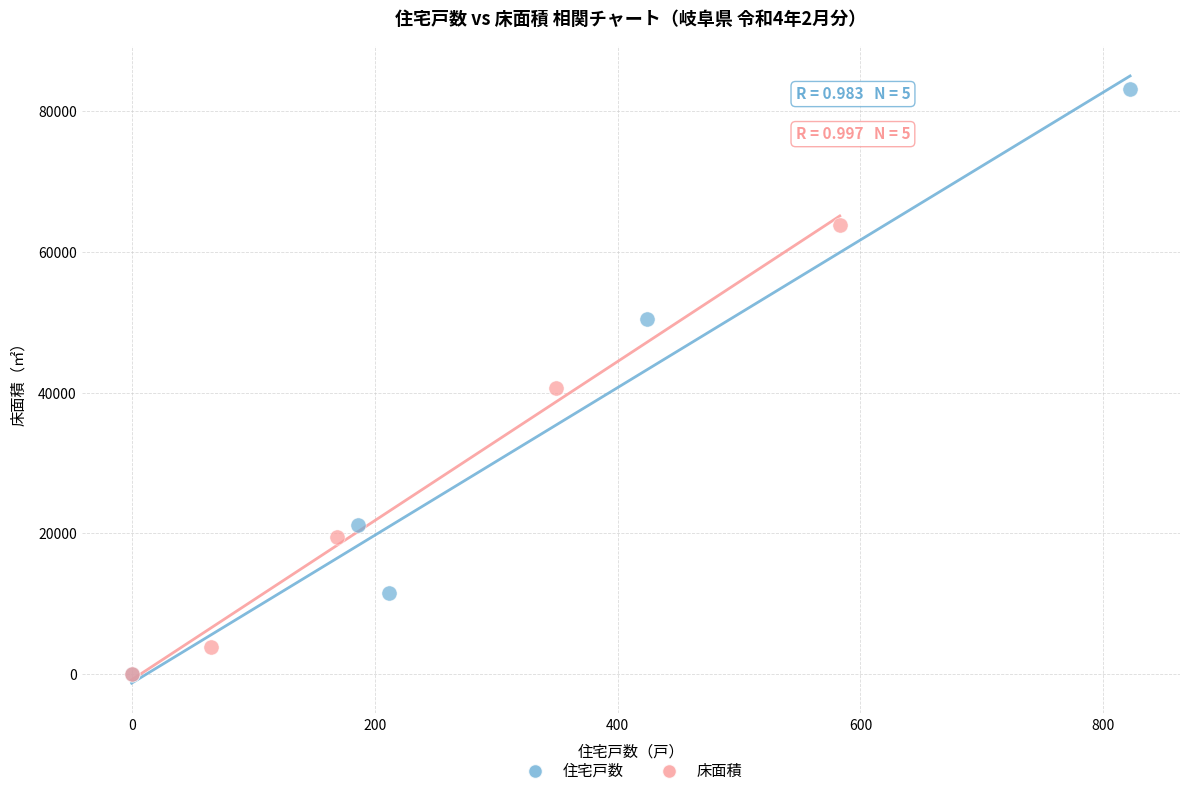

Which series contains the highest Y value?

住宅戸数